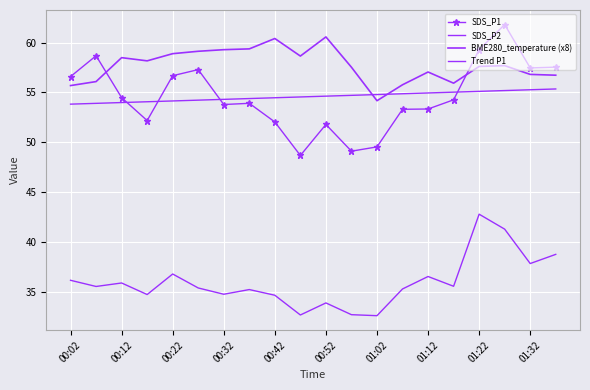

Count the number of data series in this chart.

4